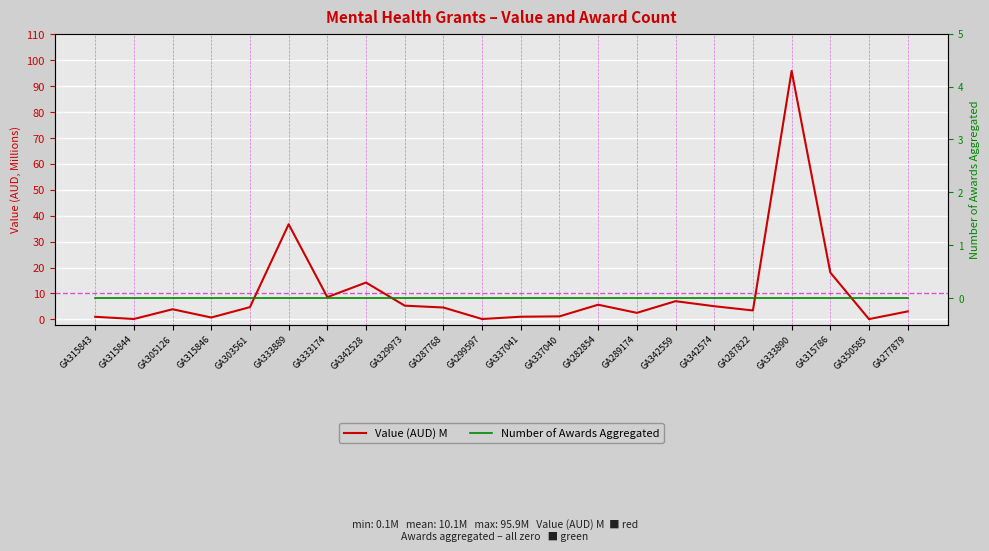

What is the difference between the second highest and second lowest values in the Value (AUD) M series?

36.6